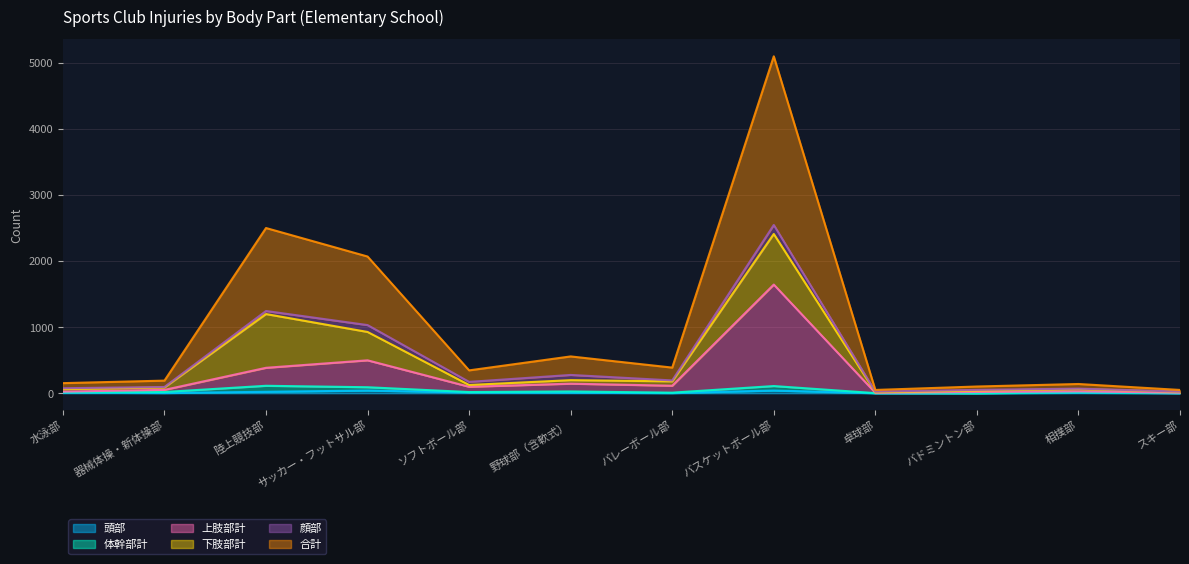

Which series has the largest total across all categories?

合計